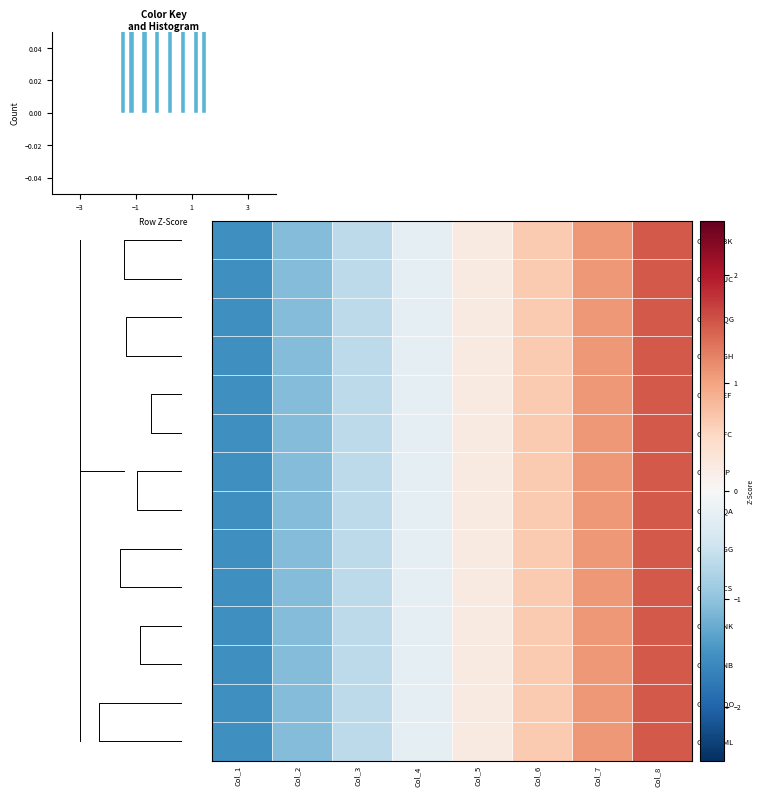

How many data points does each series have?

8